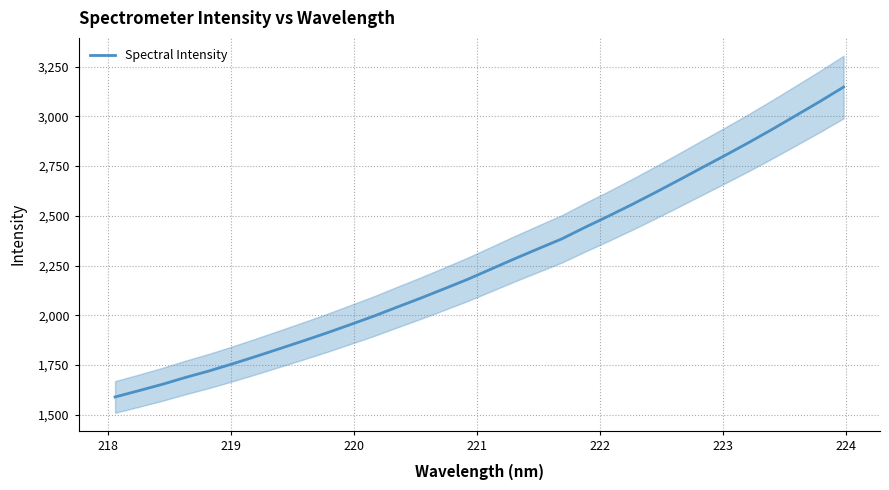

What is the minimum value for Spectral Intensity?

1589.9